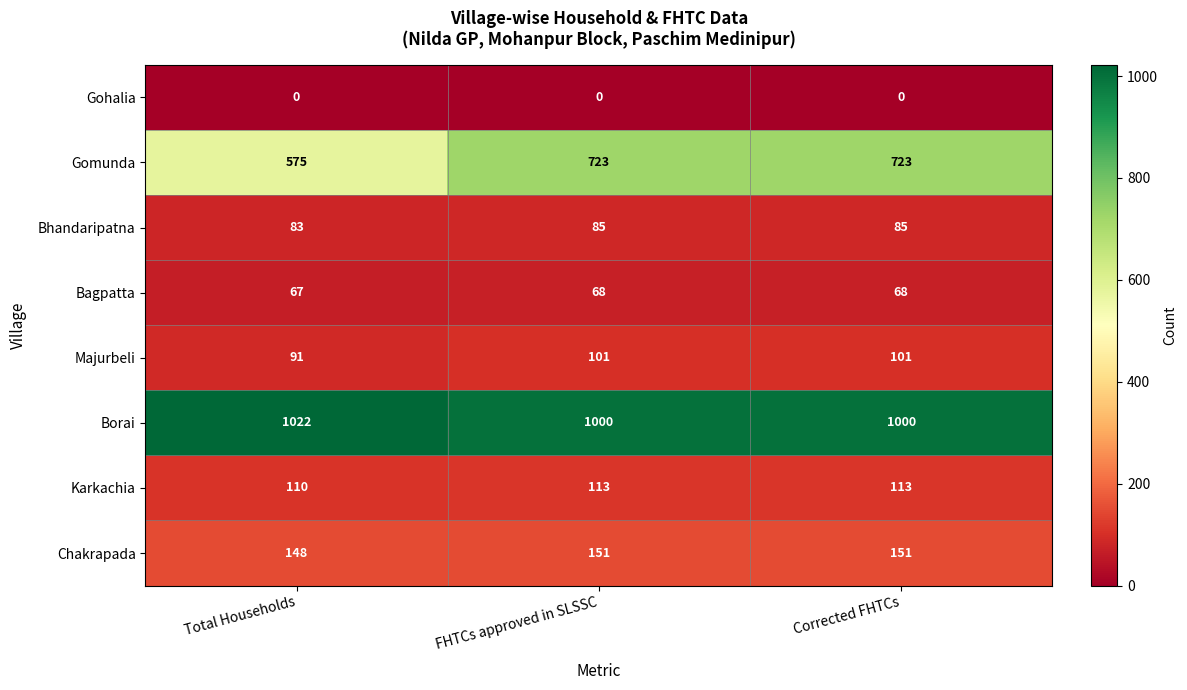

What is the difference between the maximum and minimum values in the Chakrapada series?

3